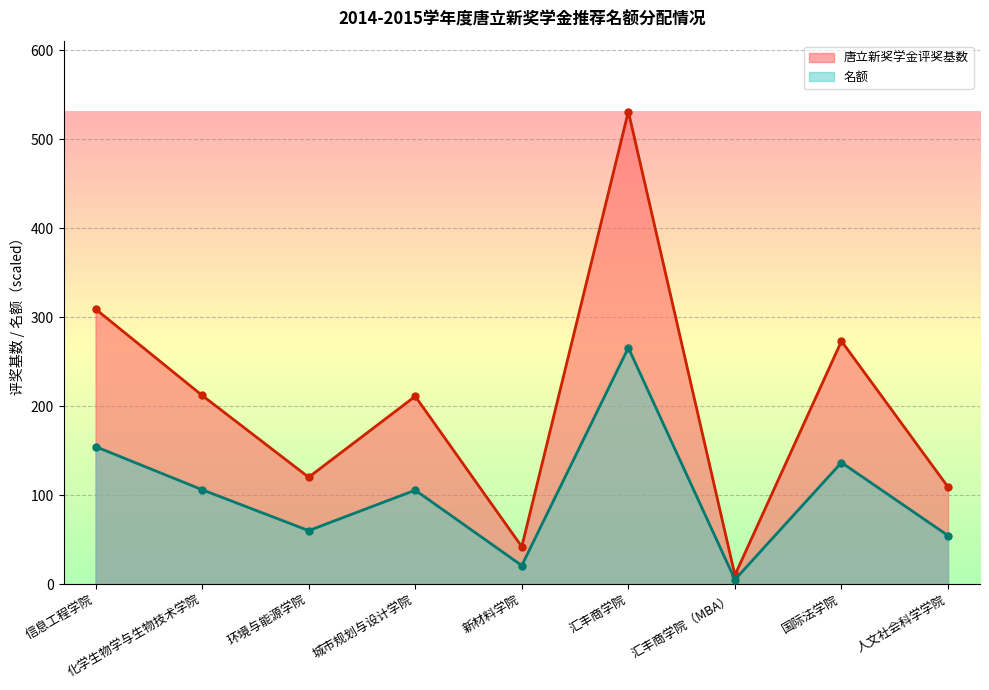

What is the minimum value shown in the chart?

4.9